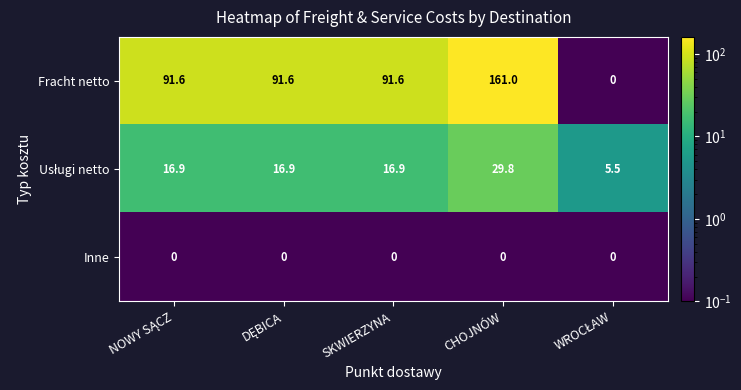

Is it true that Fracht netto equals 161.8 at SKWIERZYNA?

False